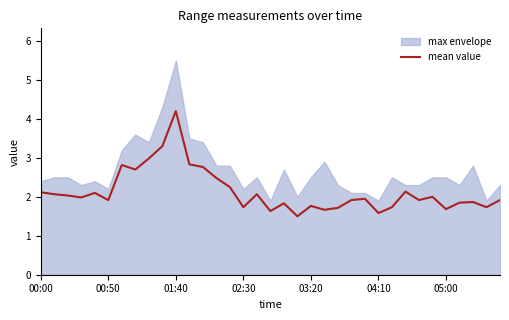

What is the lowest value of the mean value series?

1.5